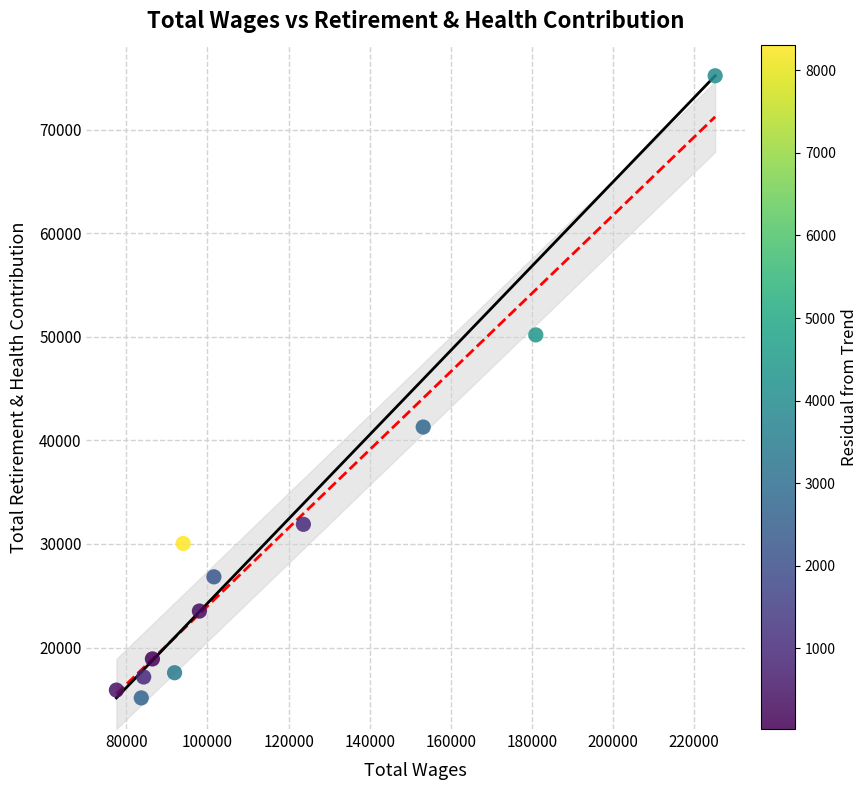

What is the range of X values (max minus min)?

147576